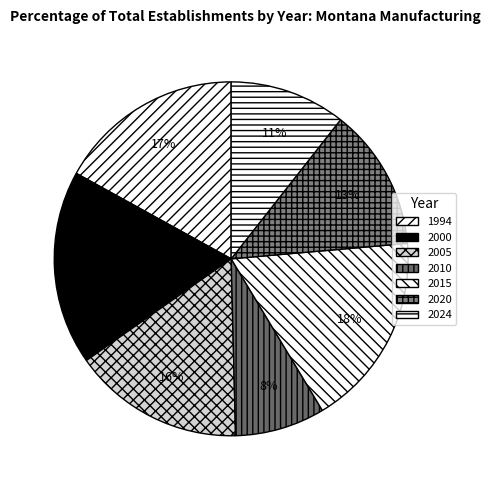

Count the number of slices in the pie.

7